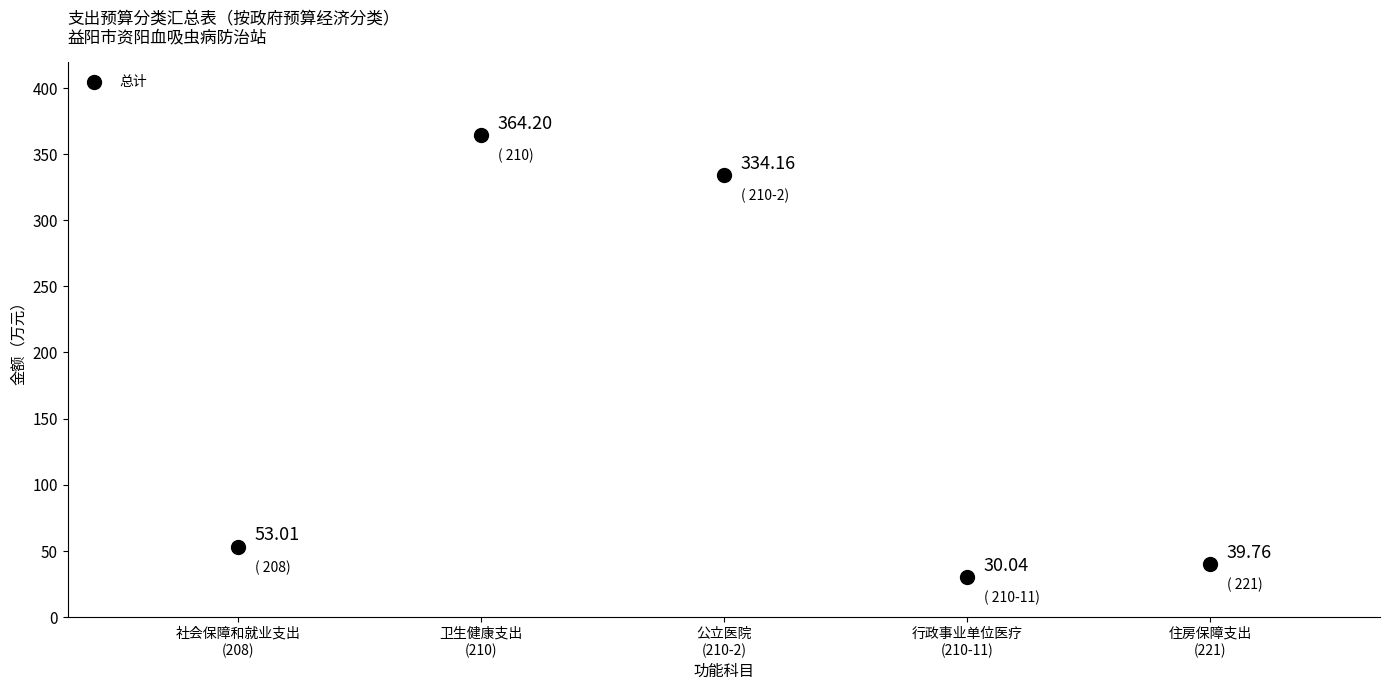

What is the average X value?

3.0